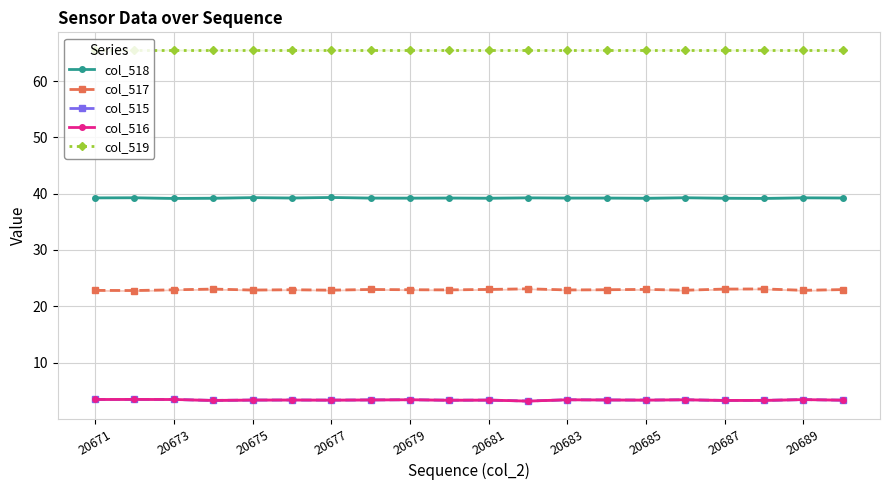

True or false: col_518 has more than 0 points higher than both neighbors.

True